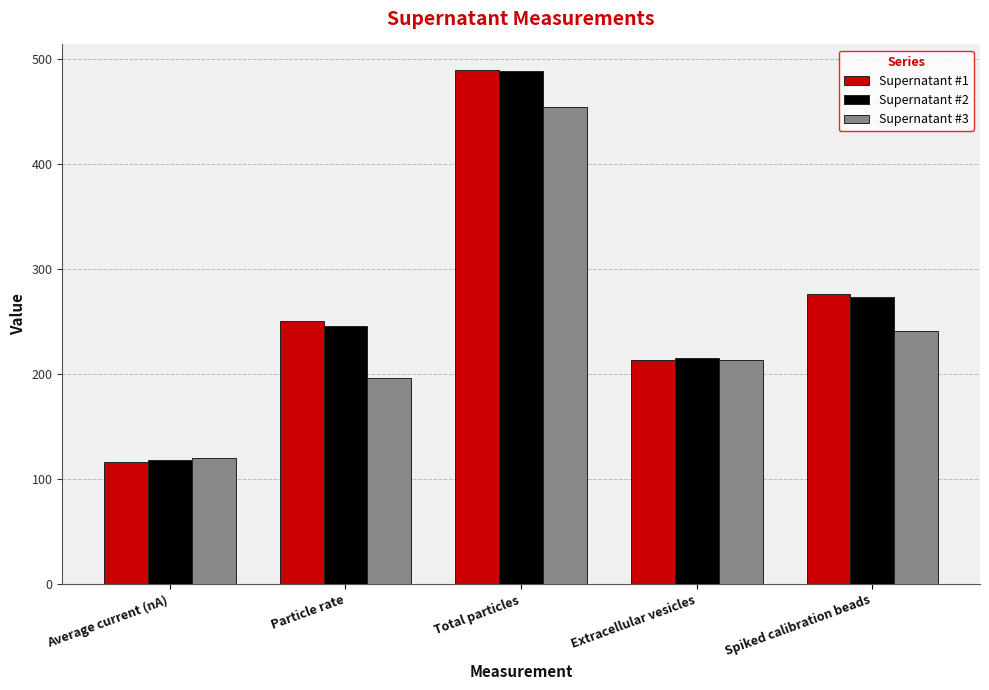

Does the chart contain stacked bars?

No